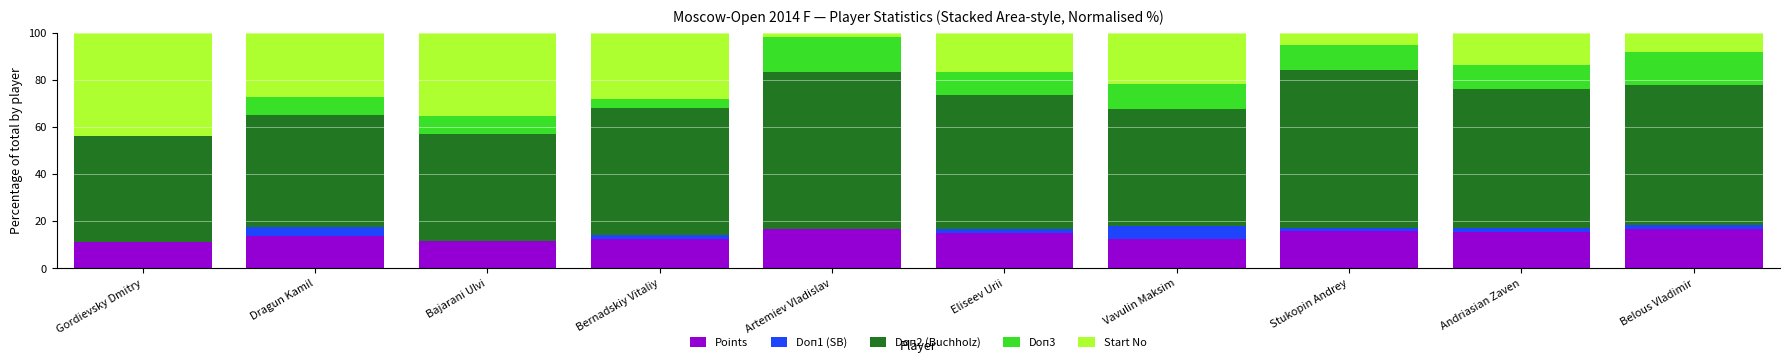

Is it true that Points equals 12.4 at Bernadskiy Vitaliy?

True